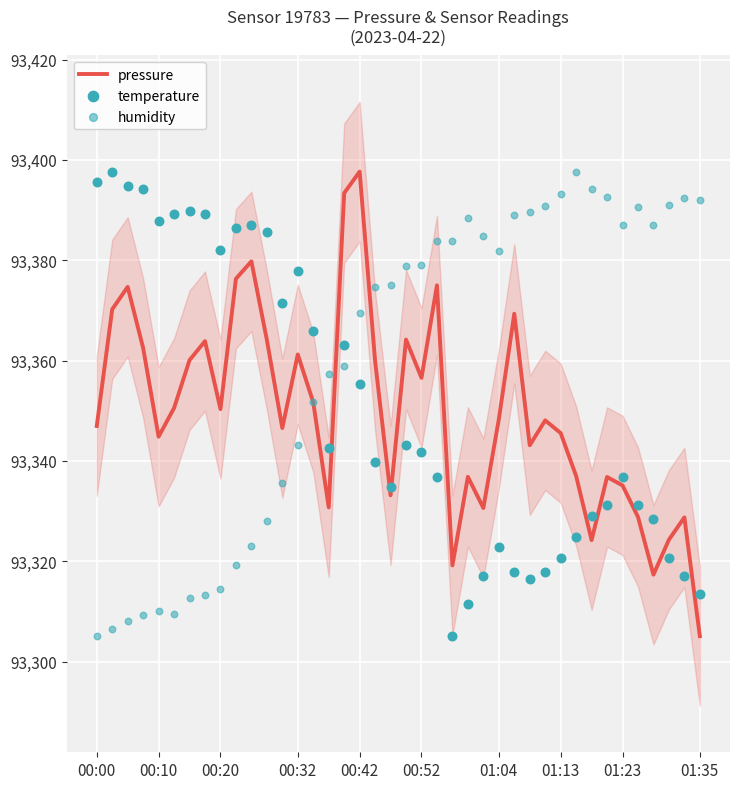

What is the minimum value for pressure?

93305.1